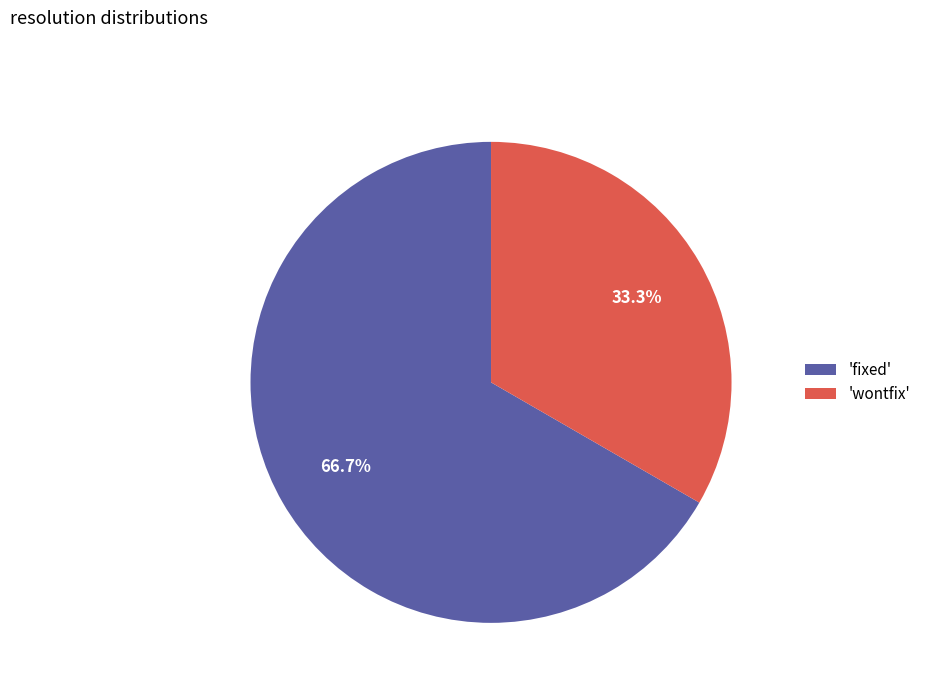

Rank the categories by value from lowest to highest.

'wontfix', 'fixed'